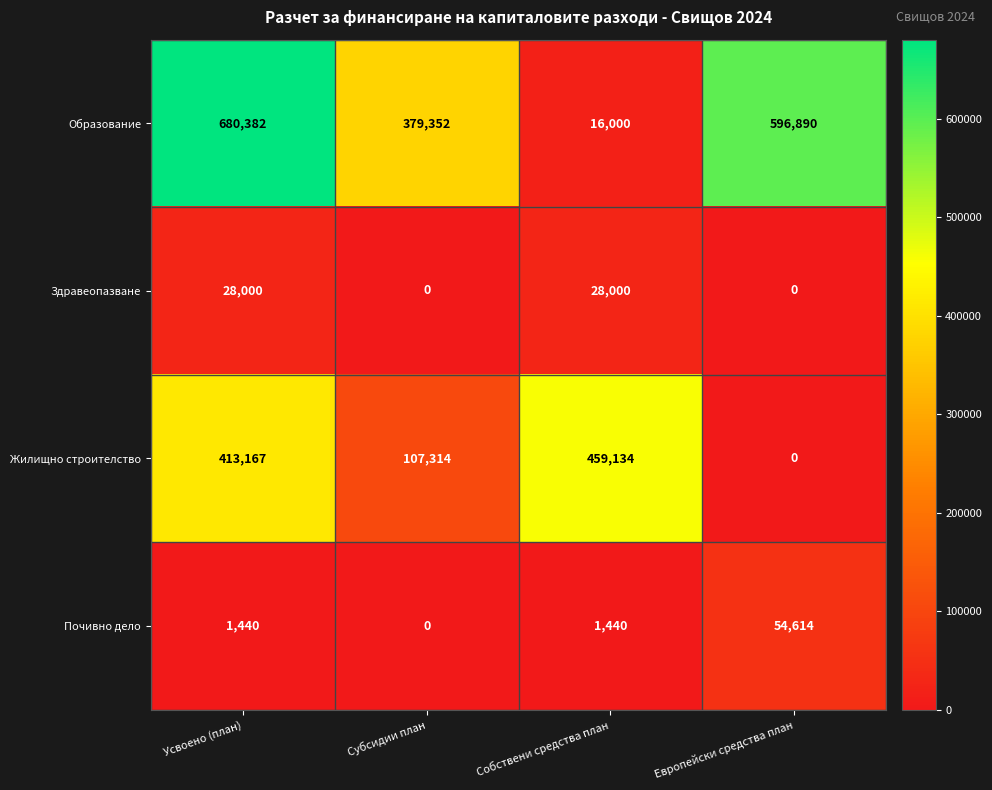

How many data points does each series have?

4